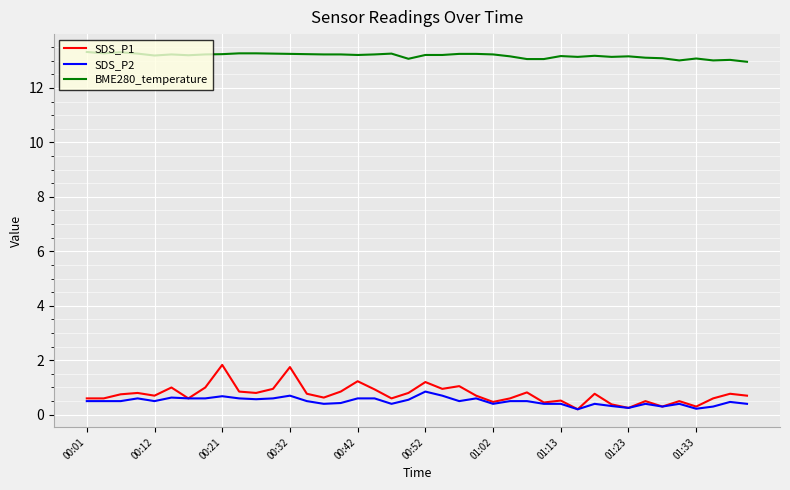

True or false: BME280_temperature and SDS_P1 intersect in this chart.

False